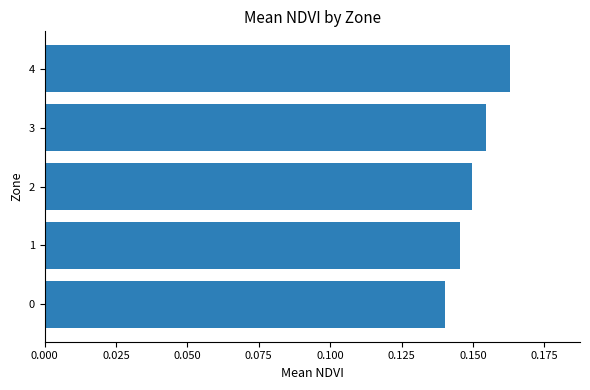

Which category has the highest value across all series?

4